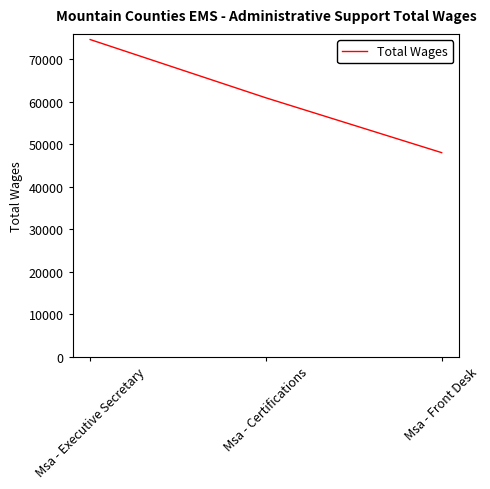

List the labels in order of value, largest first.

Msa - Executive Secretary, Msa - Certifications, Msa - Front Desk